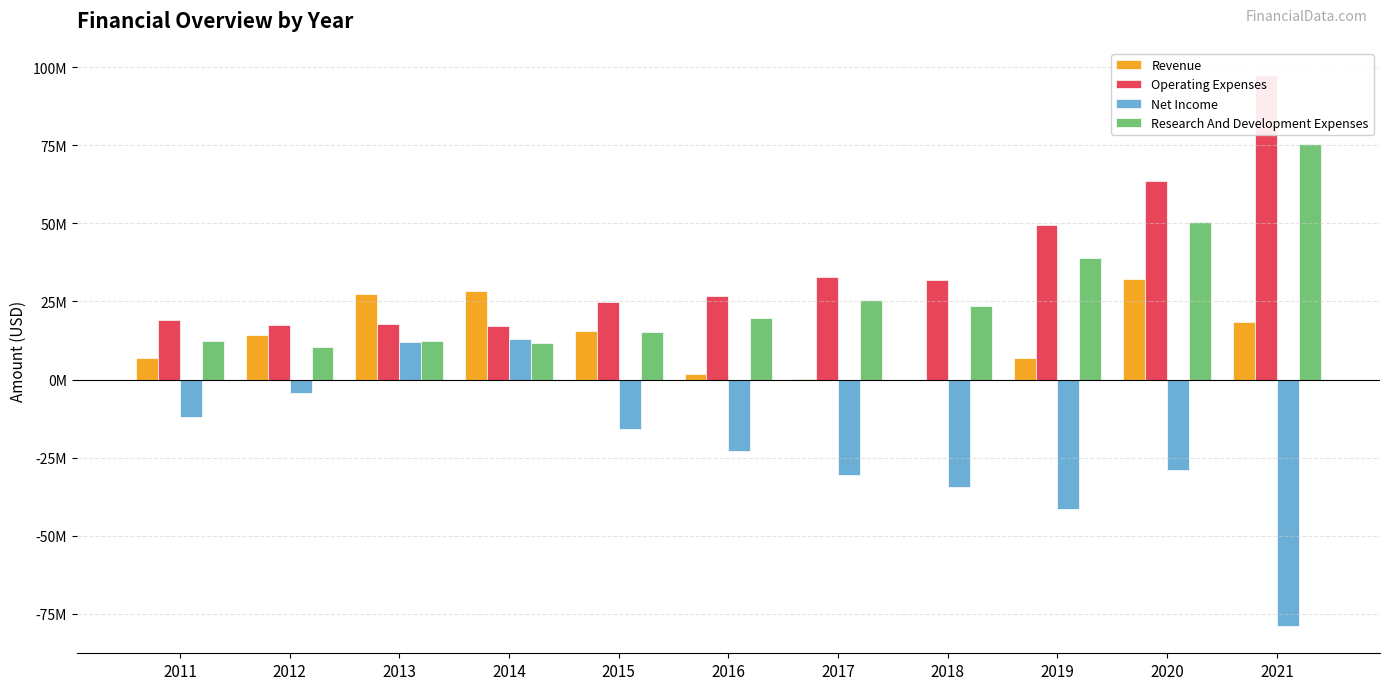

Are the bars grouped side by side (vs. stacked)?

Yes